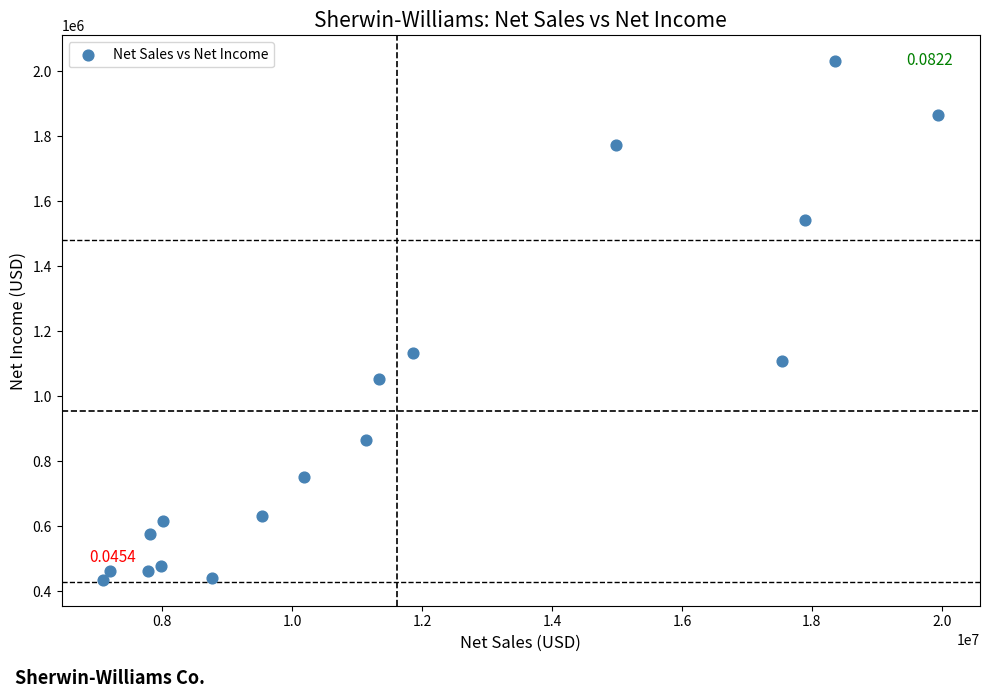

What Y value in the scatter plot is closest to 1233124?

1132703